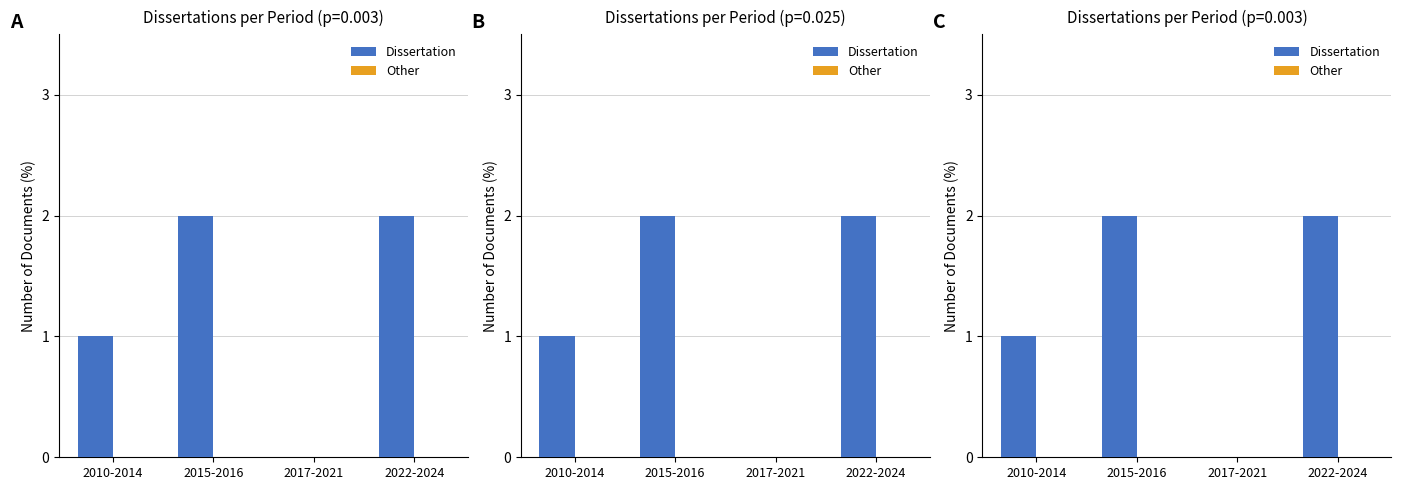

Between 2010-2014 and 2022-2024, which series saw the biggest shift?

Dissertation